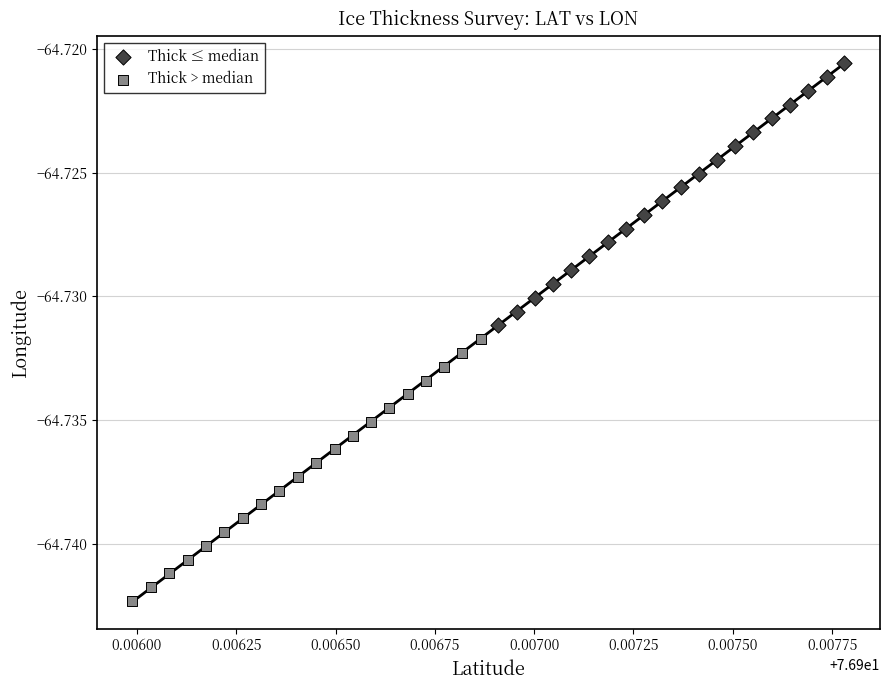

Which series contains the lowest Y value?

Thick > median